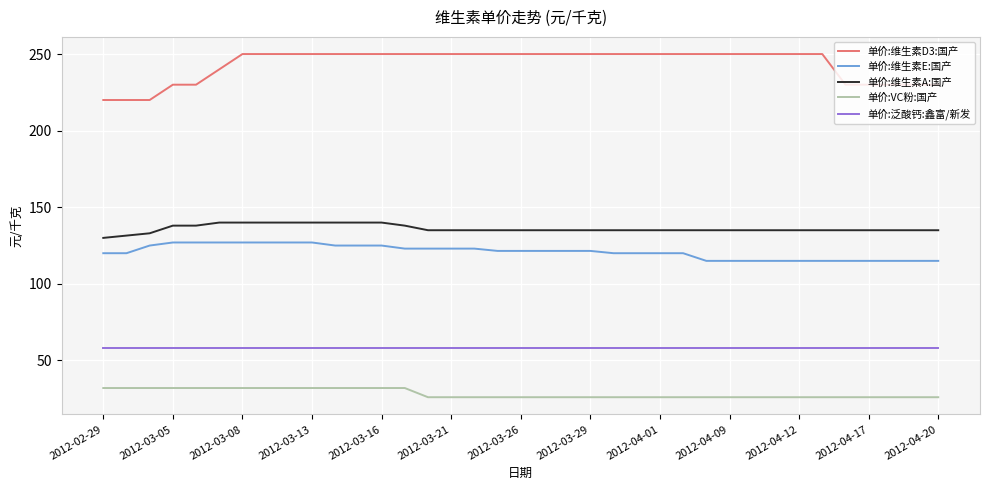

List the series in order of their peak value, lowest first.

单价:VC粉:国产, 单价:泛酸钙:鑫富/新发, 单价:维生素E:国产, 单价:维生素A:国产, 单价:维生素D3:国产